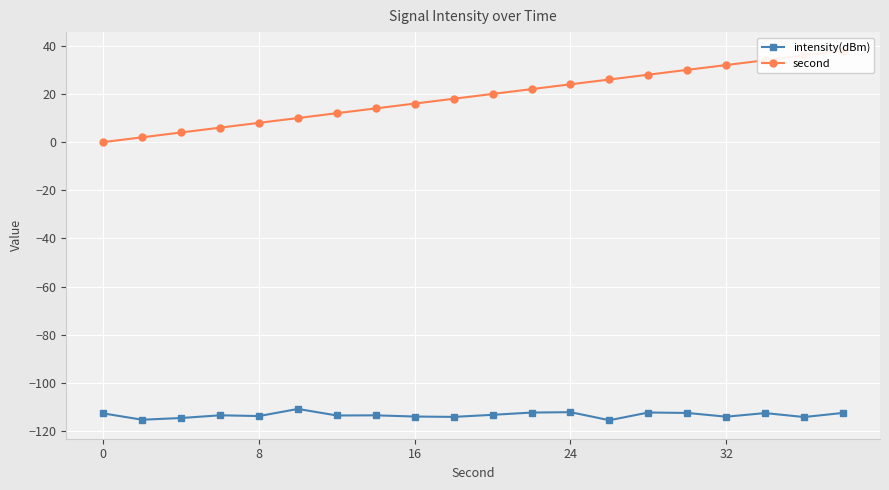

True or false: intensity(dBm) has more than 1 points higher than both neighbors.

True